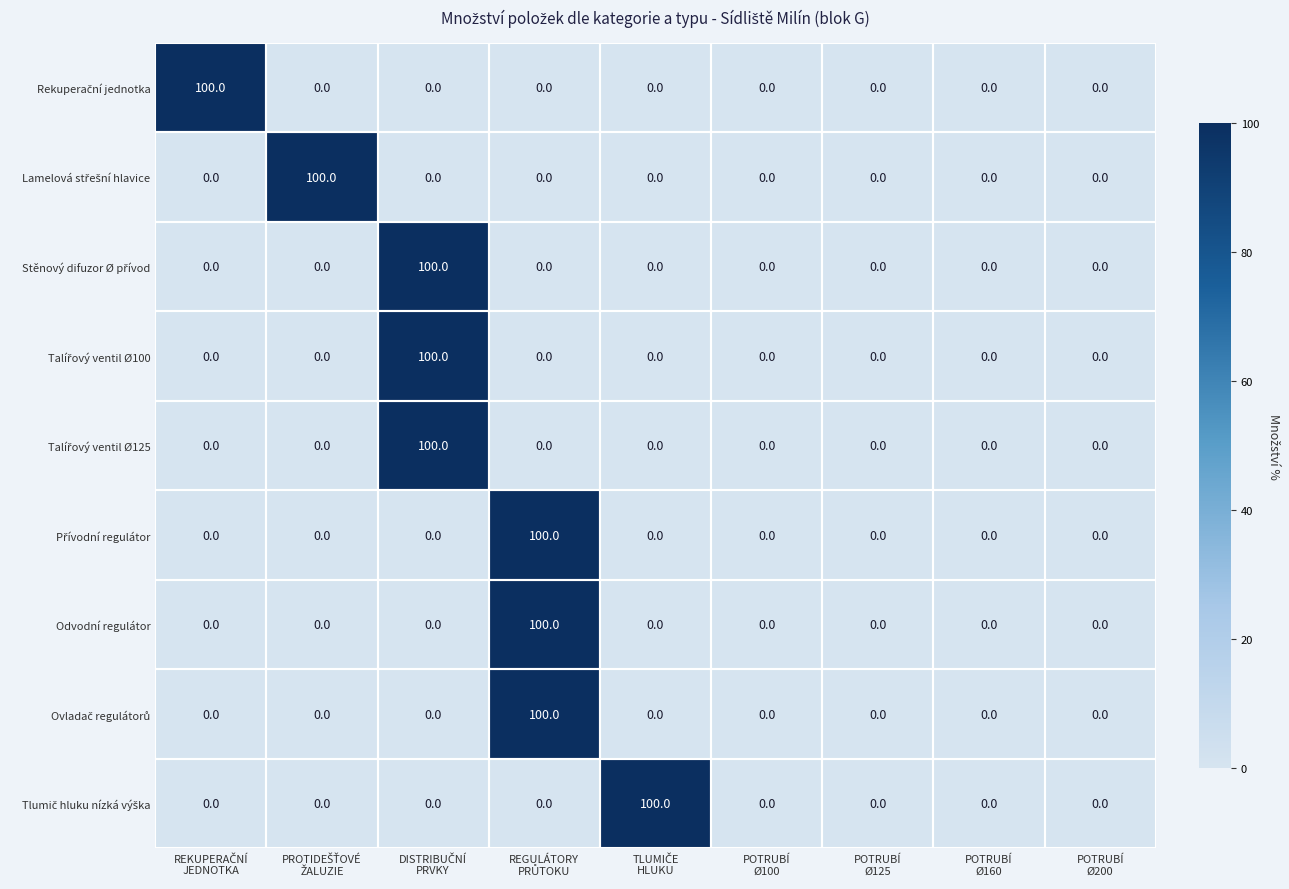

At how many categories does at least one series exceed 60?

5